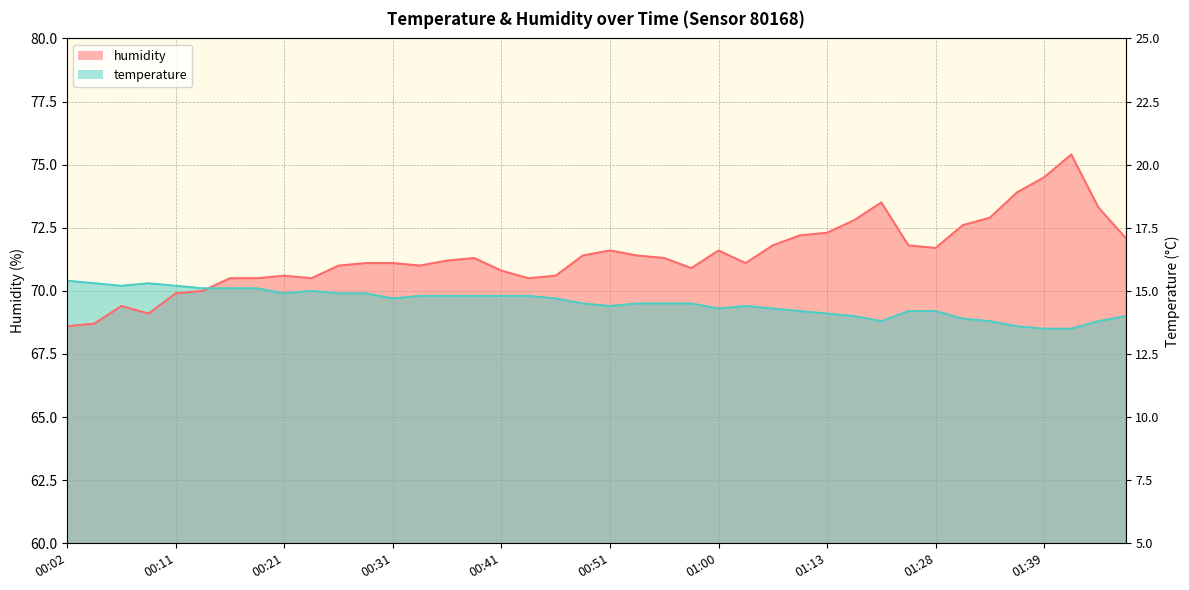

Reading right to left, transcribe all the data shown in this chart.

temperature: 69.0	68.8	68.5	68.5	68.6	68.8	68.9	69.2	69.2	68.8	69.0	69.1	69.2	69.3	69.4	69.3	69.5	69.5	69.5	69.4	69.5	69.7	69.8	69.8	69.8	69.8	69.8	69.7	69.9	69.9	70.0	69.9	70.1	70.1	70.1	70.2	70.3	70.2	70.3	70.4
humidity: 72.1	73.3	75.4	74.5	73.9	72.9	72.6	71.7	71.8	73.5	72.8	72.3	72.2	71.8	71.1	71.6	70.9	71.3	71.4	71.6	71.4	70.6	70.5	70.8	71.3	71.2	71.0	71.1	71.1	71.0	70.5	70.6	70.5	70.5	70.0	69.9	69.1	69.4	68.7	68.6